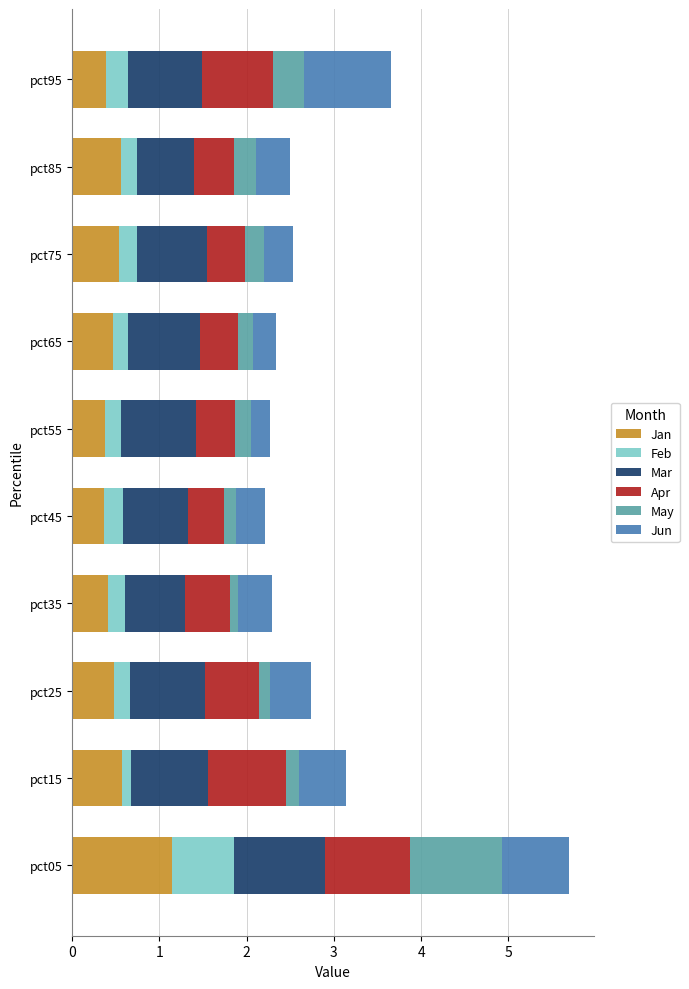

What is the maximum value for Jan?

1.1